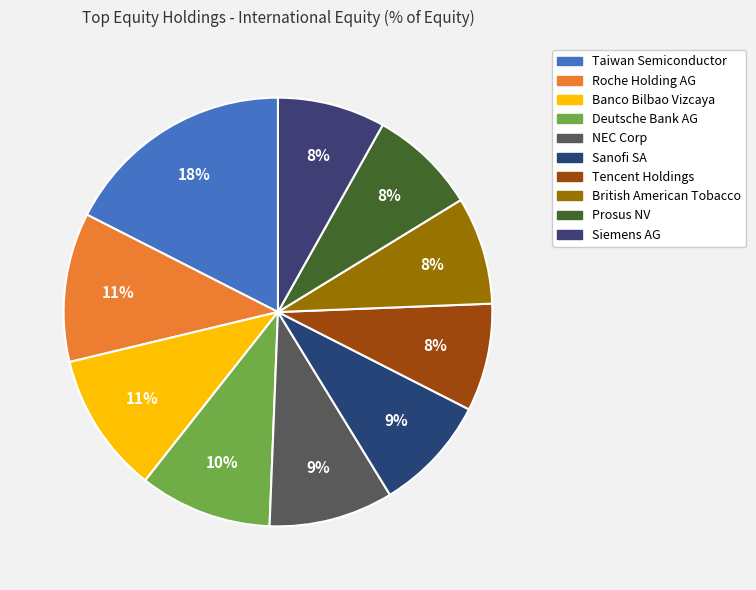

To the nearest percent, what portion does Prosus NV represent?

8%